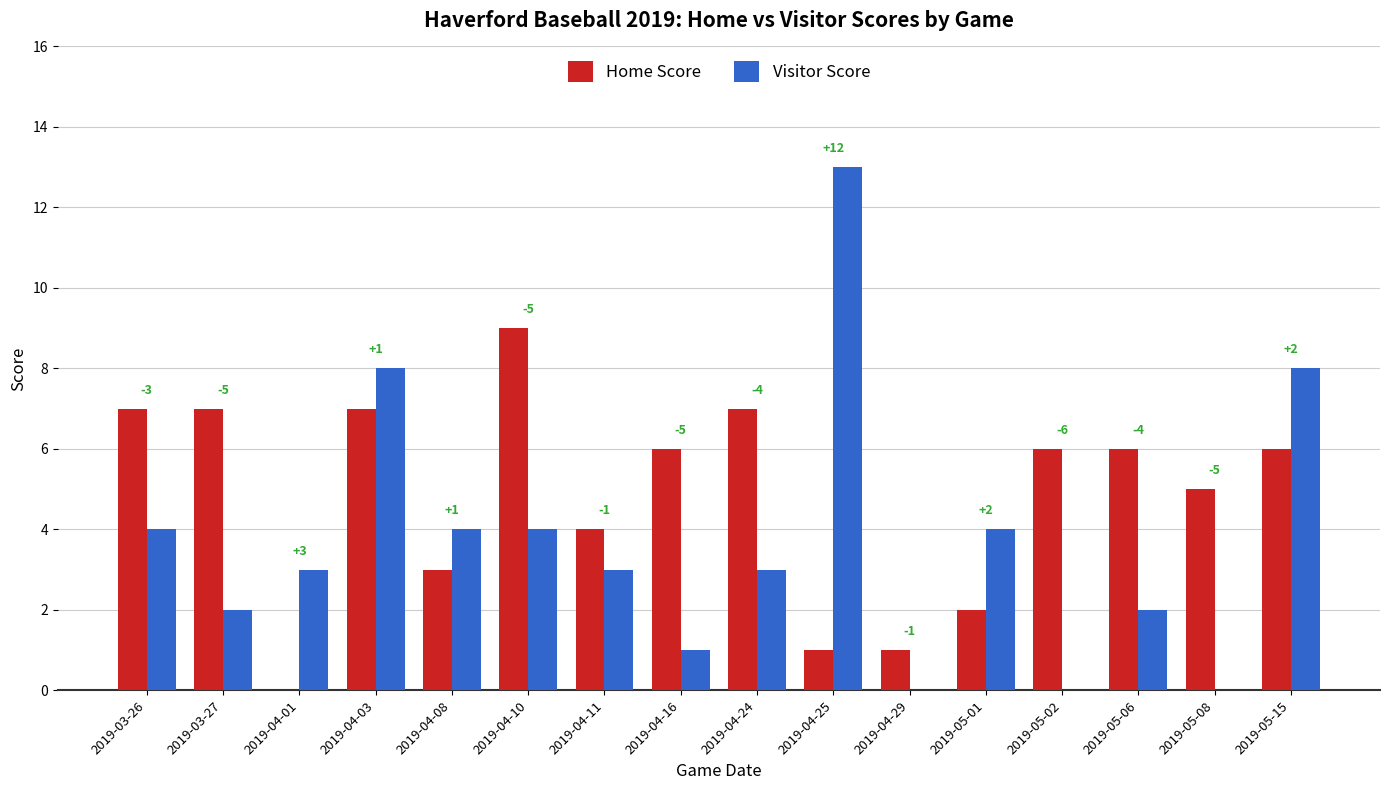

What is the greatest value displayed?

13